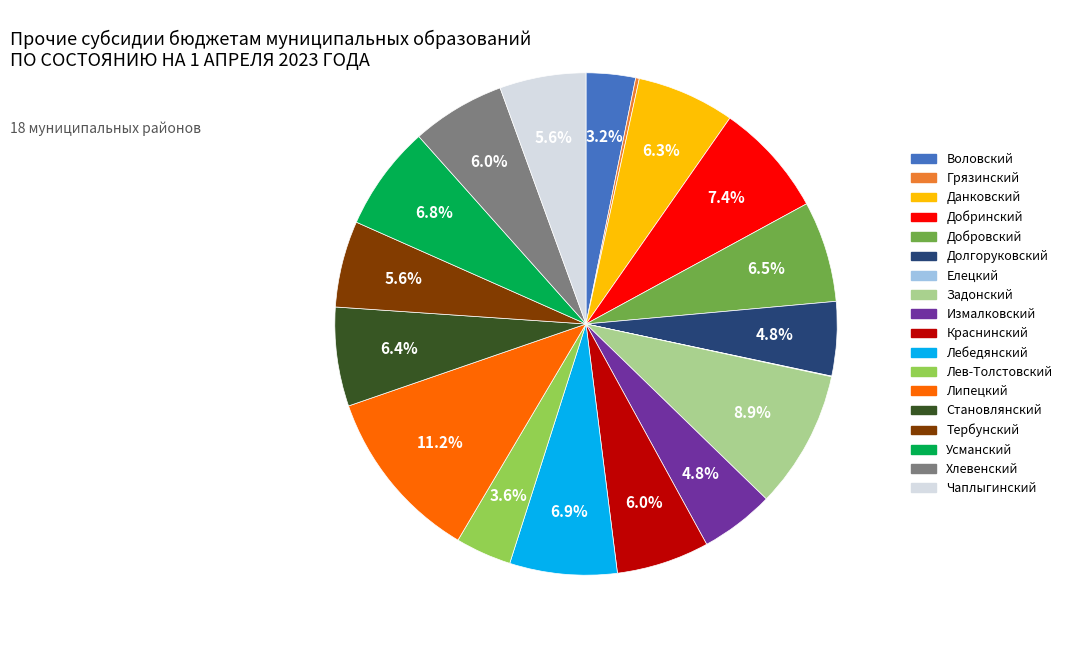

What is the largest slice in the pie chart?

Липецкий